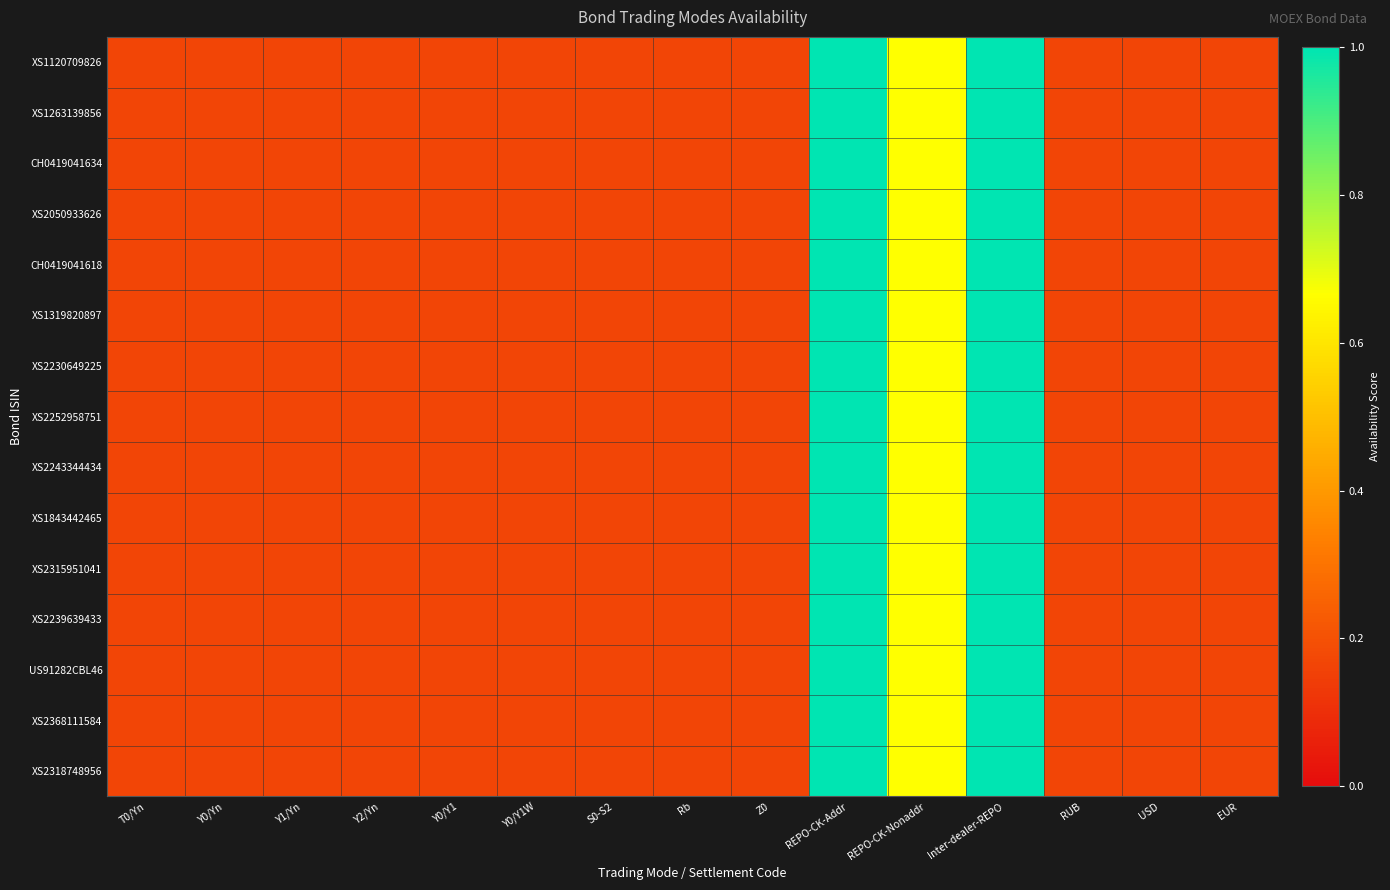

Reading left to right, what are all the values shown in this chart?

XS1120709826: T0/Yn=0.2	Y0/Yn=0.2	Y1/Yn=0.2	Y2/Yn=0.2	Y0/Y1=0.2	Y0/Y1W=0.2	S0-S2=0.2	Rb=0.2	Z0=0.2	REPO-CK-Addr=1.0	REPO-CK-Nonaddr=0.7	Inter-dealer-REPO=1.0	RUB=0.2	USD=0.2	EUR=0.2
XS1263139856: T0/Yn=0.2	Y0/Yn=0.2	Y1/Yn=0.2	Y2/Yn=0.2	Y0/Y1=0.2	Y0/Y1W=0.2	S0-S2=0.2	Rb=0.2	Z0=0.2	REPO-CK-Addr=1.0	REPO-CK-Nonaddr=0.7	Inter-dealer-REPO=1.0	RUB=0.2	USD=0.2	EUR=0.2
CH0419041634: T0/Yn=0.2	Y0/Yn=0.2	Y1/Yn=0.2	Y2/Yn=0.2	Y0/Y1=0.2	Y0/Y1W=0.2	S0-S2=0.2	Rb=0.2	Z0=0.2	REPO-CK-Addr=1.0	REPO-CK-Nonaddr=0.7	Inter-dealer-REPO=1.0	RUB=0.2	USD=0.2	EUR=0.2
XS2050933626: T0/Yn=0.2	Y0/Yn=0.2	Y1/Yn=0.2	Y2/Yn=0.2	Y0/Y1=0.2	Y0/Y1W=0.2	S0-S2=0.2	Rb=0.2	Z0=0.2	REPO-CK-Addr=1.0	REPO-CK-Nonaddr=0.7	Inter-dealer-REPO=1.0	RUB=0.2	USD=0.2	EUR=0.2
CH0419041618: T0/Yn=0.2	Y0/Yn=0.2	Y1/Yn=0.2	Y2/Yn=0.2	Y0/Y1=0.2	Y0/Y1W=0.2	S0-S2=0.2	Rb=0.2	Z0=0.2	REPO-CK-Addr=1.0	REPO-CK-Nonaddr=0.7	Inter-dealer-REPO=1.0	RUB=0.2	USD=0.2	EUR=0.2
XS1319820897: T0/Yn=0.2	Y0/Yn=0.2	Y1/Yn=0.2	Y2/Yn=0.2	Y0/Y1=0.2	Y0/Y1W=0.2	S0-S2=0.2	Rb=0.2	Z0=0.2	REPO-CK-Addr=1.0	REPO-CK-Nonaddr=0.7	Inter-dealer-REPO=1.0	RUB=0.2	USD=0.2	EUR=0.2
XS2230649225: T0/Yn=0.2	Y0/Yn=0.2	Y1/Yn=0.2	Y2/Yn=0.2	Y0/Y1=0.2	Y0/Y1W=0.2	S0-S2=0.2	Rb=0.2	Z0=0.2	REPO-CK-Addr=1.0	REPO-CK-Nonaddr=0.7	Inter-dealer-REPO=1.0	RUB=0.2	USD=0.2	EUR=0.2
XS2252958751: T0/Yn=0.2	Y0/Yn=0.2	Y1/Yn=0.2	Y2/Yn=0.2	Y0/Y1=0.2	Y0/Y1W=0.2	S0-S2=0.2	Rb=0.2	Z0=0.2	REPO-CK-Addr=1.0	REPO-CK-Nonaddr=0.7	Inter-dealer-REPO=1.0	RUB=0.2	USD=0.2	EUR=0.2
XS2243344434: T0/Yn=0.2	Y0/Yn=0.2	Y1/Yn=0.2	Y2/Yn=0.2	Y0/Y1=0.2	Y0/Y1W=0.2	S0-S2=0.2	Rb=0.2	Z0=0.2	REPO-CK-Addr=1.0	REPO-CK-Nonaddr=0.7	Inter-dealer-REPO=1.0	RUB=0.2	USD=0.2	EUR=0.2
XS1843442465: T0/Yn=0.2	Y0/Yn=0.2	Y1/Yn=0.2	Y2/Yn=0.2	Y0/Y1=0.2	Y0/Y1W=0.2	S0-S2=0.2	Rb=0.2	Z0=0.2	REPO-CK-Addr=1.0	REPO-CK-Nonaddr=0.7	Inter-dealer-REPO=1.0	RUB=0.2	USD=0.2	EUR=0.2
XS2315951041: T0/Yn=0.2	Y0/Yn=0.2	Y1/Yn=0.2	Y2/Yn=0.2	Y0/Y1=0.2	Y0/Y1W=0.2	S0-S2=0.2	Rb=0.2	Z0=0.2	REPO-CK-Addr=1.0	REPO-CK-Nonaddr=0.7	Inter-dealer-REPO=1.0	RUB=0.2	USD=0.2	EUR=0.2
XS2239639433: T0/Yn=0.2	Y0/Yn=0.2	Y1/Yn=0.2	Y2/Yn=0.2	Y0/Y1=0.2	Y0/Y1W=0.2	S0-S2=0.2	Rb=0.2	Z0=0.2	REPO-CK-Addr=1.0	REPO-CK-Nonaddr=0.7	Inter-dealer-REPO=1.0	RUB=0.2	USD=0.2	EUR=0.2
US91282CBL46: T0/Yn=0.2	Y0/Yn=0.2	Y1/Yn=0.2	Y2/Yn=0.2	Y0/Y1=0.2	Y0/Y1W=0.2	S0-S2=0.2	Rb=0.2	Z0=0.2	REPO-CK-Addr=1.0	REPO-CK-Nonaddr=0.7	Inter-dealer-REPO=1.0	RUB=0.2	USD=0.2	EUR=0.2
XS2368111584: T0/Yn=0.2	Y0/Yn=0.2	Y1/Yn=0.2	Y2/Yn=0.2	Y0/Y1=0.2	Y0/Y1W=0.2	S0-S2=0.2	Rb=0.2	Z0=0.2	REPO-CK-Addr=1.0	REPO-CK-Nonaddr=0.7	Inter-dealer-REPO=1.0	RUB=0.2	USD=0.2	EUR=0.2
XS2318748956: T0/Yn=0.2	Y0/Yn=0.2	Y1/Yn=0.2	Y2/Yn=0.2	Y0/Y1=0.2	Y0/Y1W=0.2	S0-S2=0.2	Rb=0.2	Z0=0.2	REPO-CK-Addr=1.0	REPO-CK-Nonaddr=0.7	Inter-dealer-REPO=1.0	RUB=0.2	USD=0.2	EUR=0.2